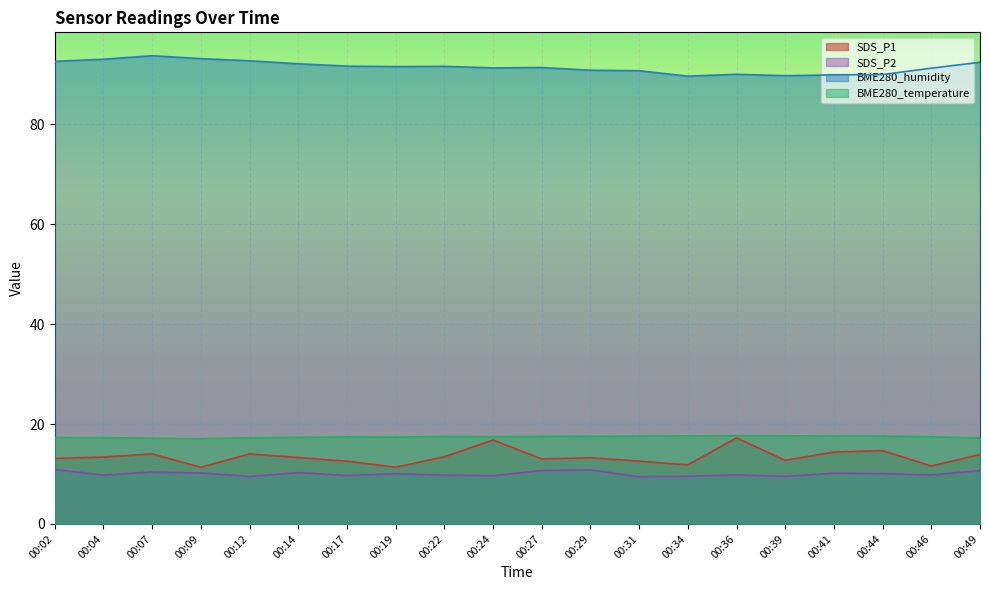

What is the maximum value for BME280_temperature?

17.7